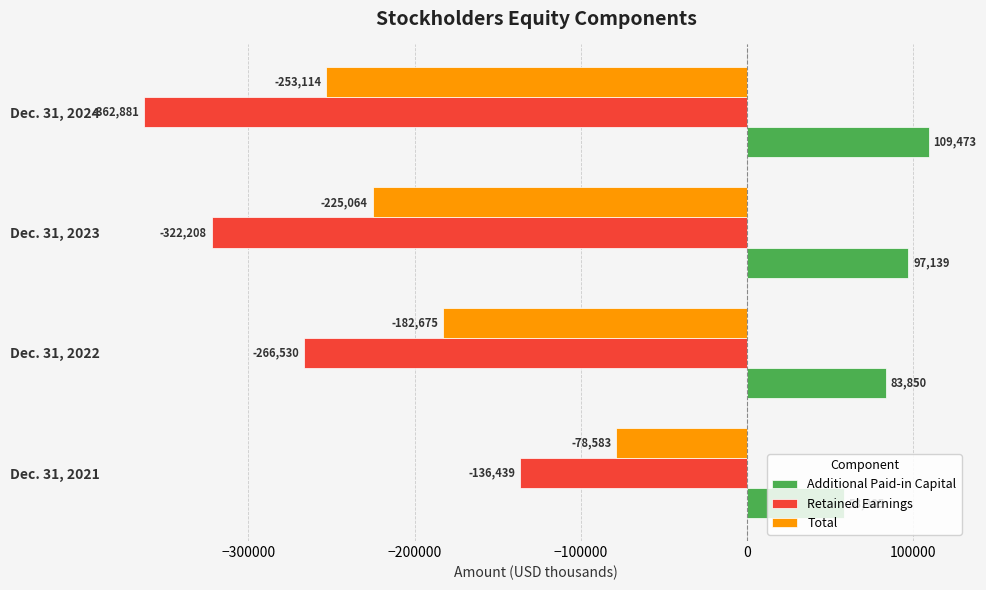

What is the difference between the maximum and minimum values in the Retained Earnings series?

226442